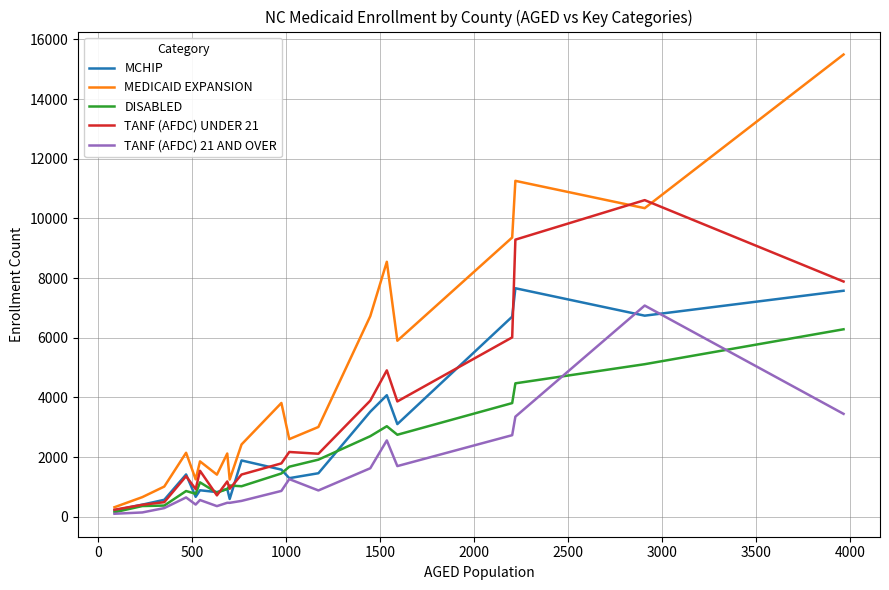

True or false: MCHIP and DISABLED cross at least once.

True